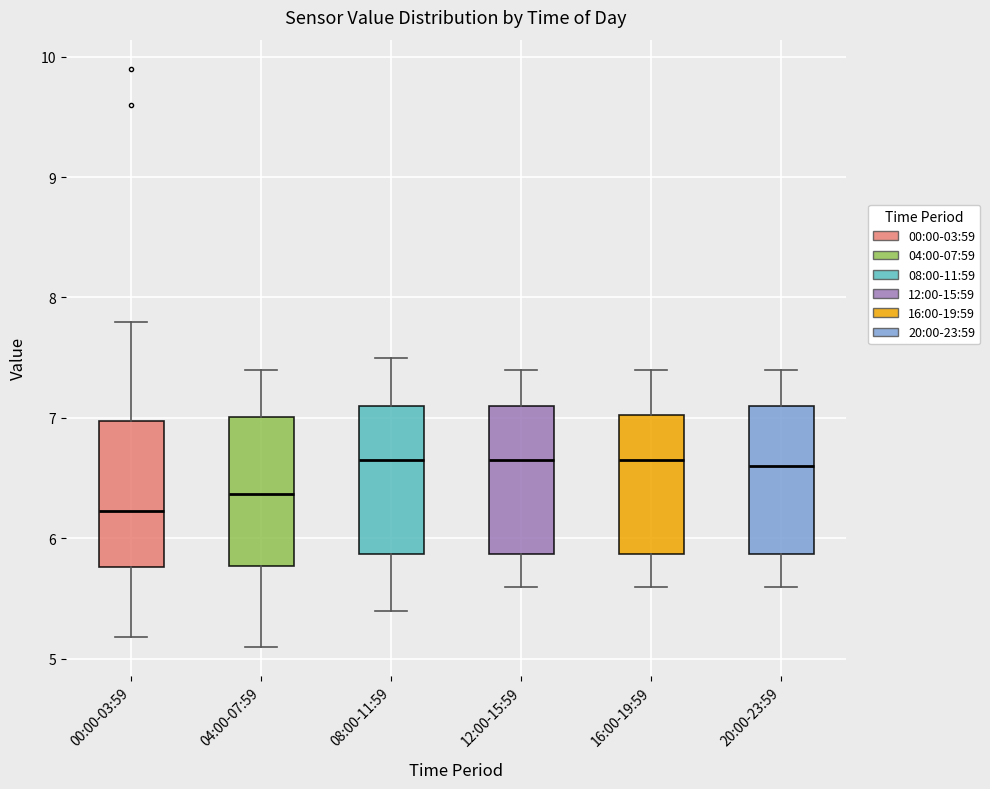

Reading left to right, read every box against the y-axis: the position of its median line, the range the box covers, and the ends of its whiskers. The values are not printed on the chart, so give them approximately, as read against the axis.

00:00-03:59: median 6.2, box 5.8 to 7.0, whiskers 5.2 to 7.8
04:00-07:59: median 6.4, box 5.8 to 7.0, whiskers 5.1 to 7.4
08:00-11:59: median 6.7, box 5.9 to 7.1, whiskers 5.4 to 7.5
12:00-15:59: median 6.7, box 5.9 to 7.1, whiskers 5.6 to 7.4
16:00-19:59: median 6.7, box 5.9 to 7.0, whiskers 5.6 to 7.4
20:00-23:59: median 6.6, box 5.9 to 7.1, whiskers 5.6 to 7.4